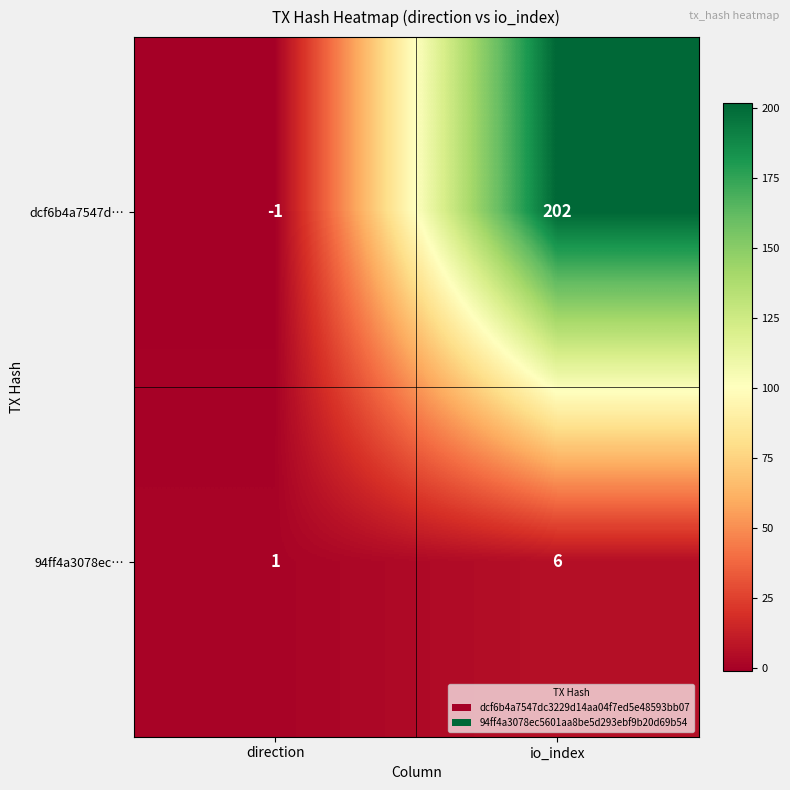

Is it true that 94ff4a3078ec… equals 2 at io_index?

False